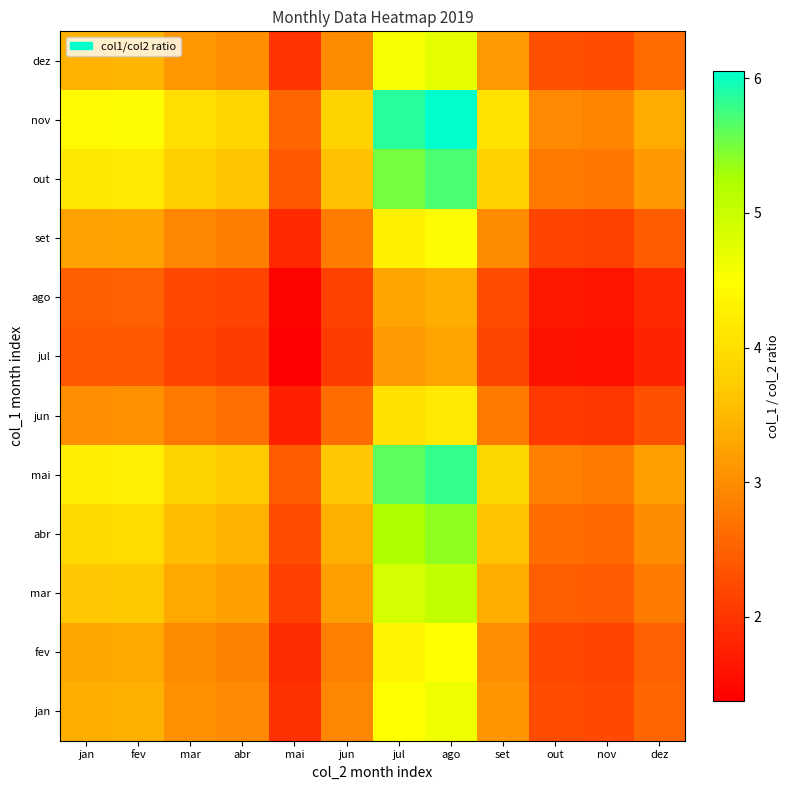

What is the spread (max minus min) of values at mai?

1.2